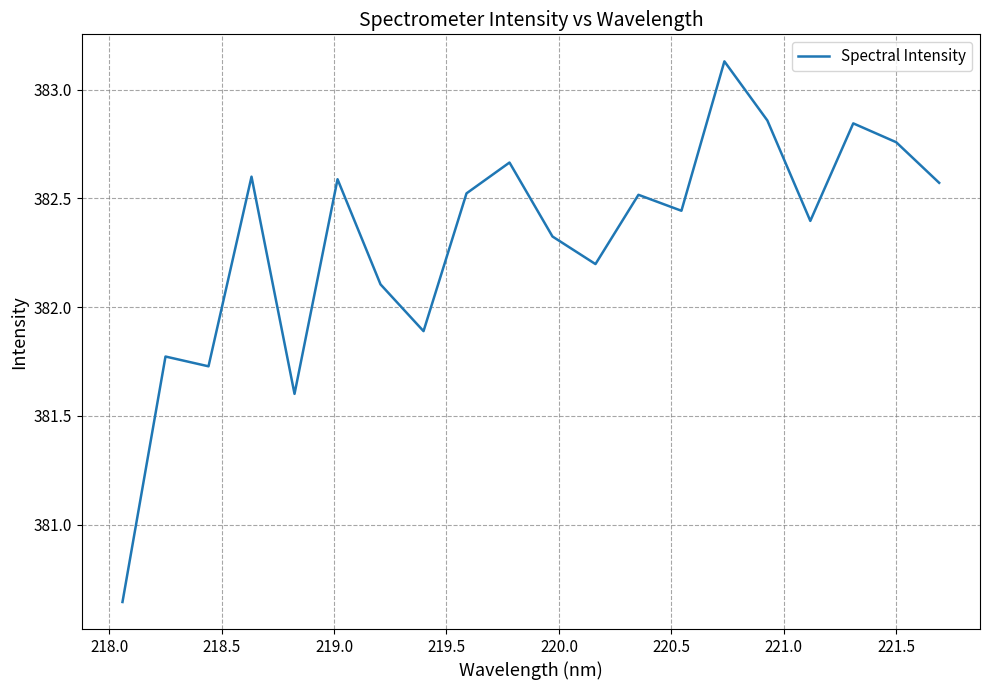

How many lines are shown in the chart?

1